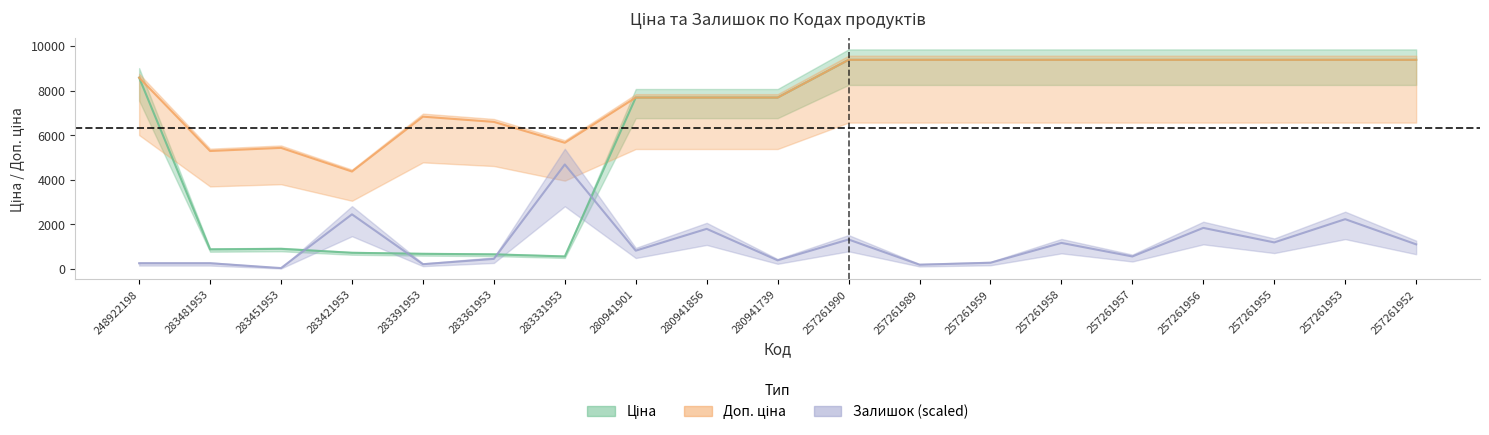

At which label is Ціна closest to 4972?

280941901